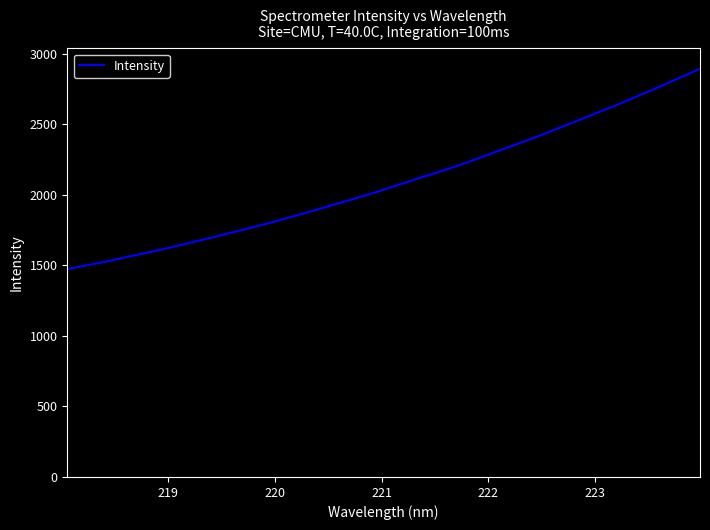

What is the greatest value displayed?

2894.6